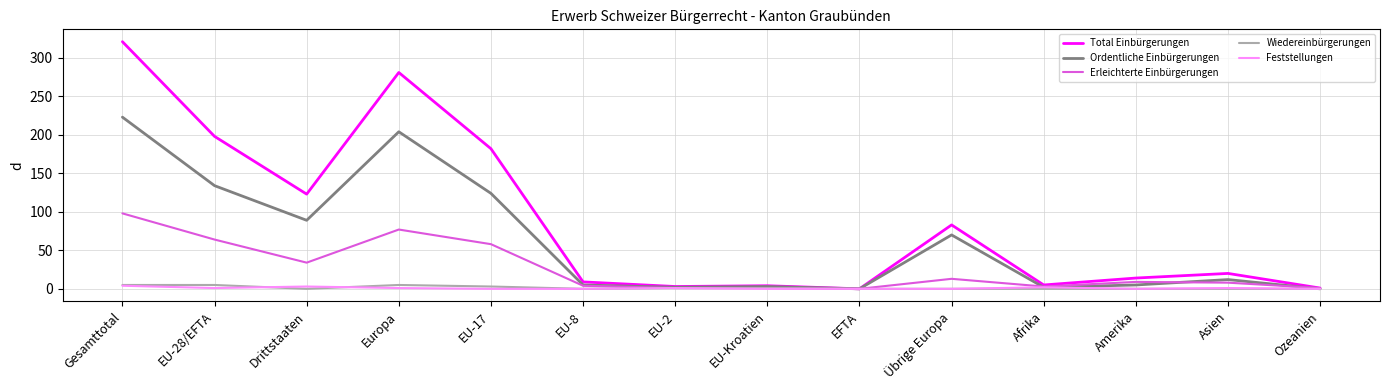

Where is the first local maximum for Total Einbürgerungen?

Europa